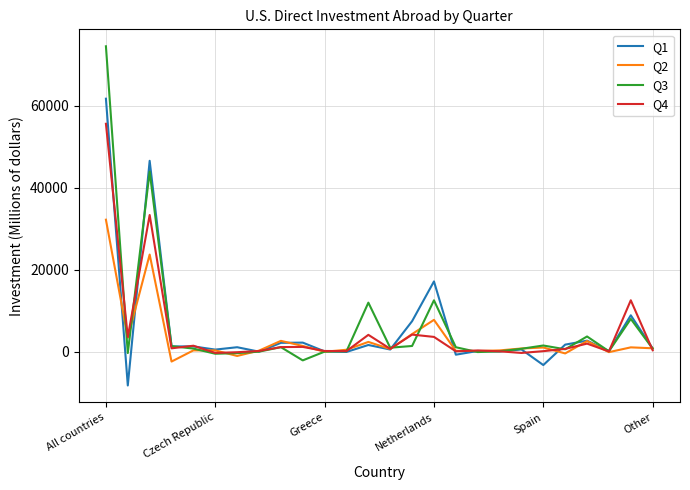

What is the minimum value for Q2?

-2399